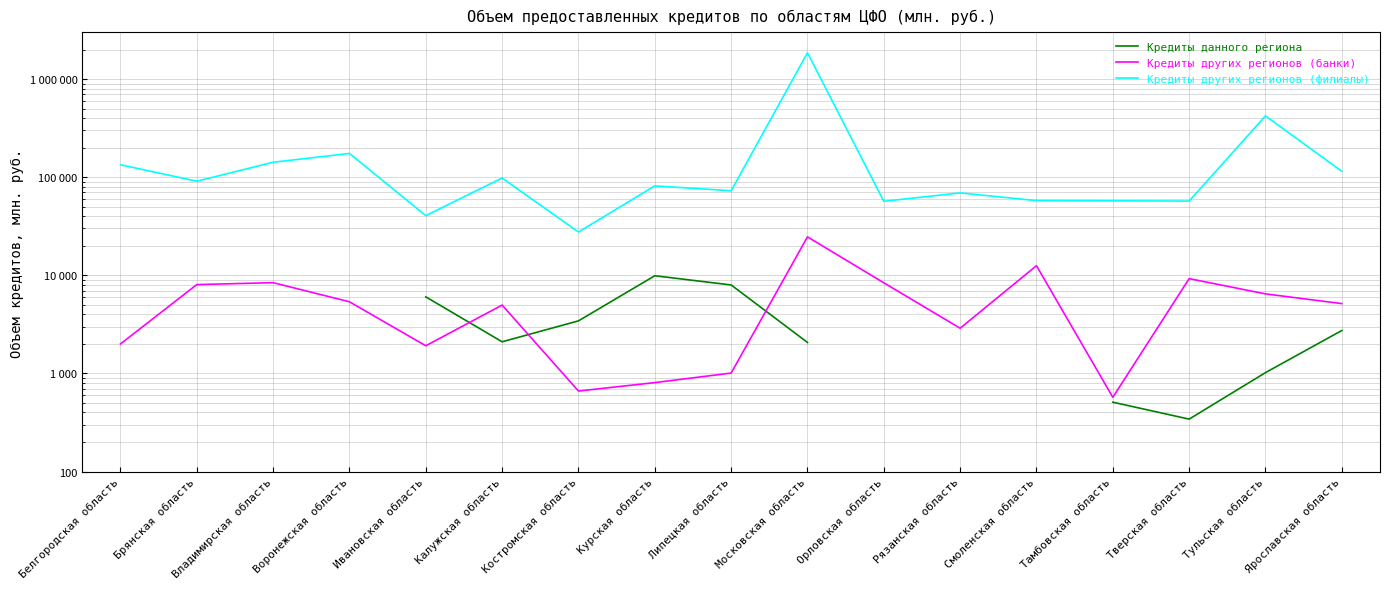

Where is the first local maximum for Кредиты других регионов (филиалы)?

Воронежская область